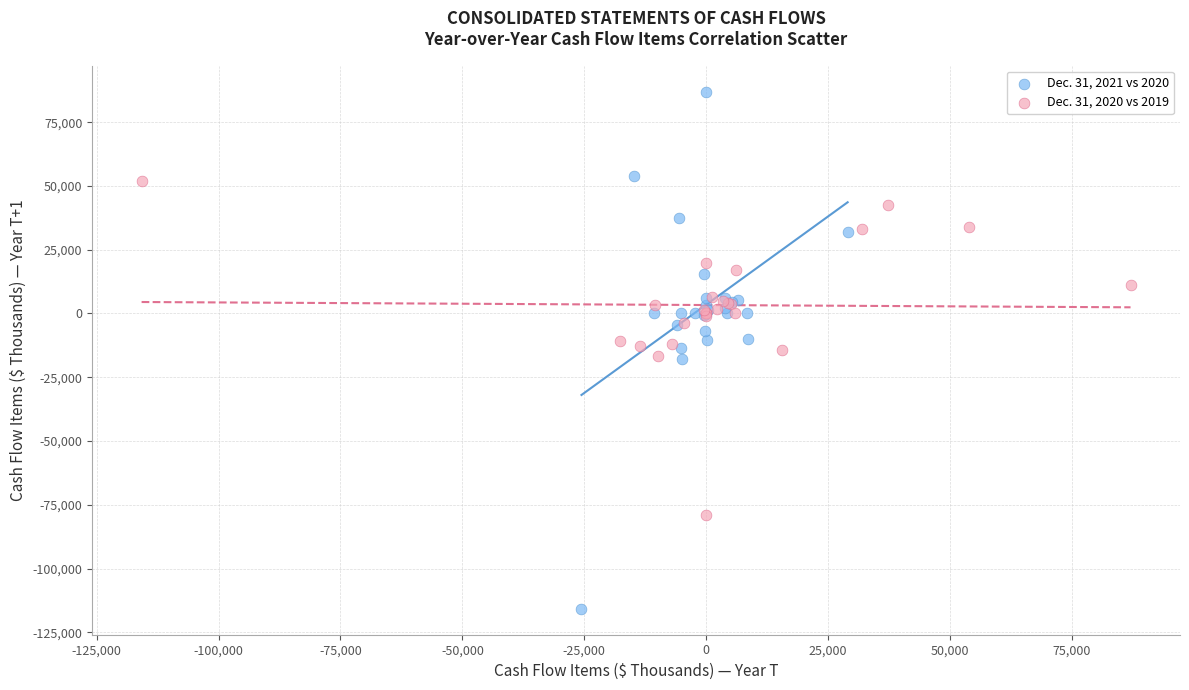

Which series has the widest spread of Y values?

Dec. 31, 2021 vs 2020